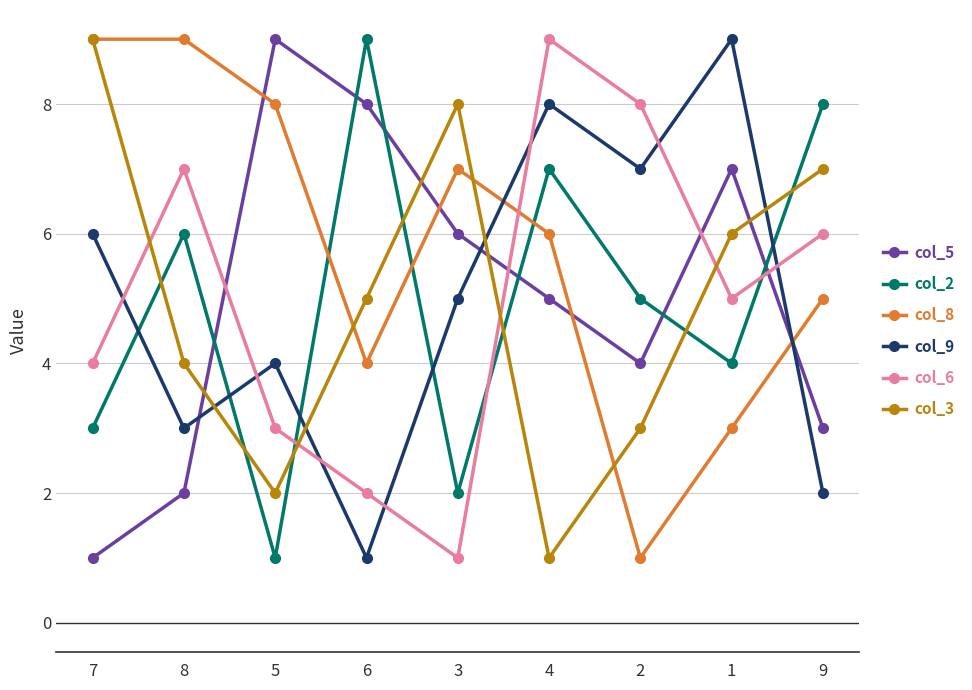

Is the value of col_3 at 7 greater than the value of col_2 at 7?

Yes